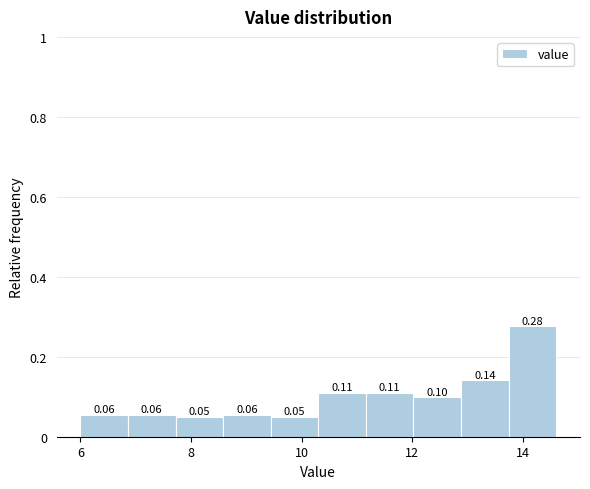

Which range on the x-axis has the tallest bar?

13.74 to 14.60